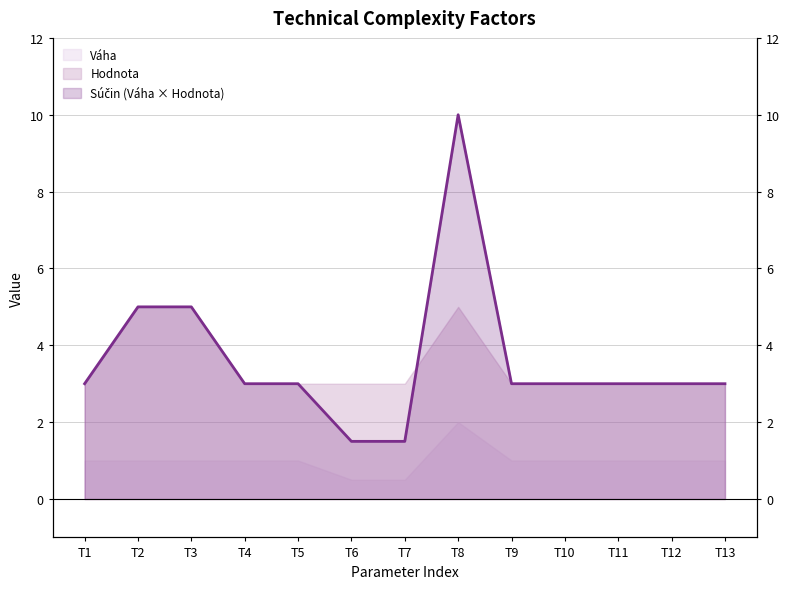

Reading right to left, list all the values displayed in this chart.

Súčin (Váha × Hodnota): T13=3.0	T12=3.0	T11=3.0	T10=3.0	T9=3.0	T8=10.0	T7=1.5	T6=1.5	T5=3.0	T4=3.0	T3=5.0	T2=5.0	T1=3.0
Hodnota: T13=3.0	T12=3.0	T11=3.0	T10=3.0	T9=3.0	T8=5.0	T7=3.0	T6=3.0	T5=3.0	T4=3.0	T3=5.0	T2=5.0	T1=3.0
Váha: T13=1.0	T12=1.0	T11=1.0	T10=1.0	T9=1.0	T8=2.0	T7=0.5	T6=0.5	T5=1.0	T4=1.0	T3=1.0	T2=1.0	T1=1.0